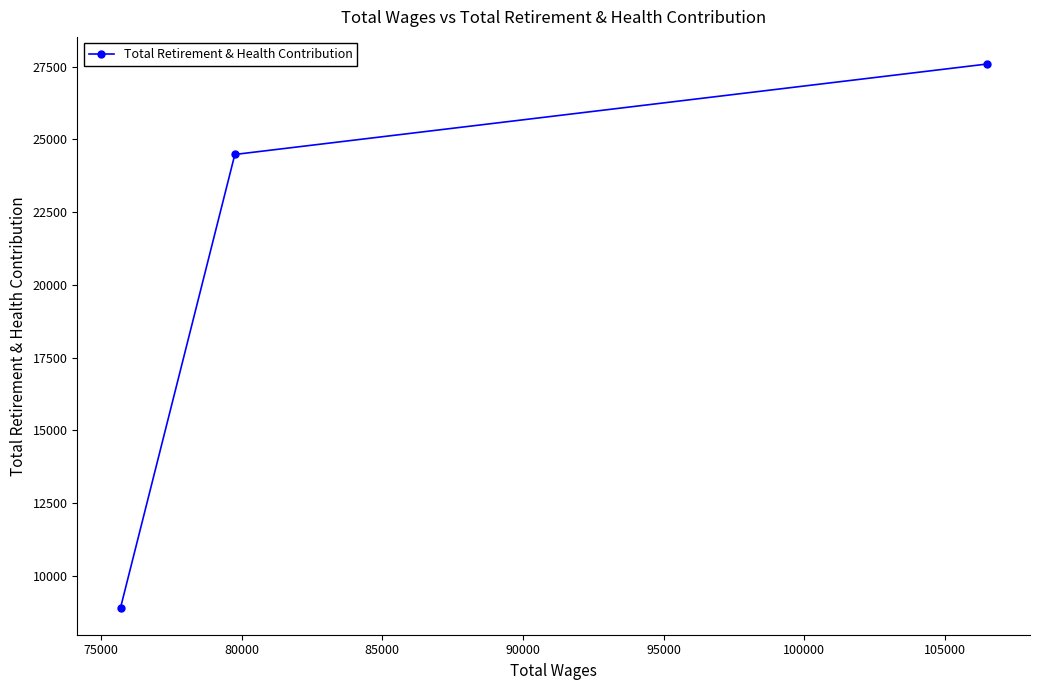

Reading right to left, what are all the values shown in this chart?

27588	24481	8909